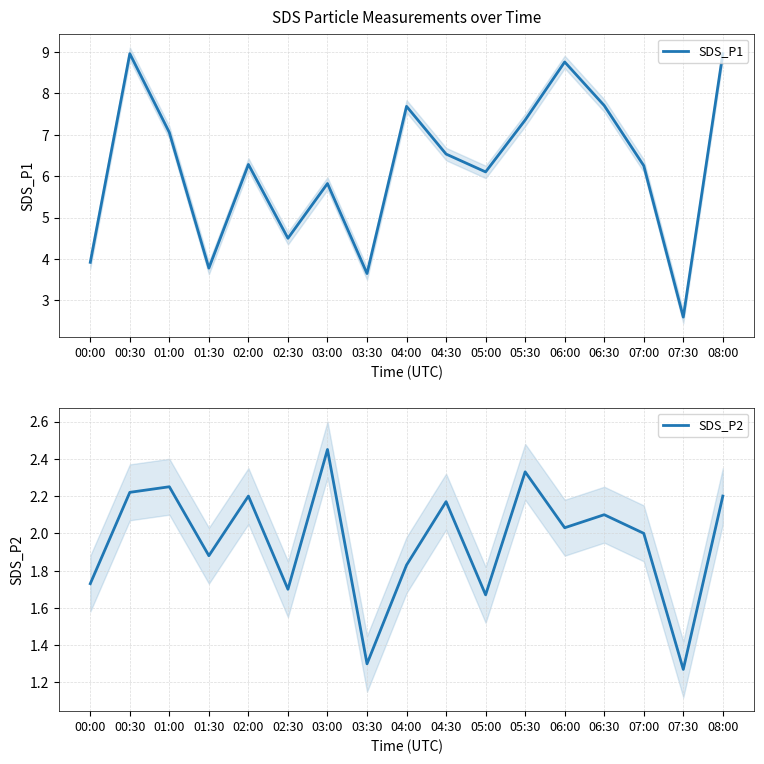

What is the difference between the SDS_P1 values at 06:00 and 01:30?

5.0